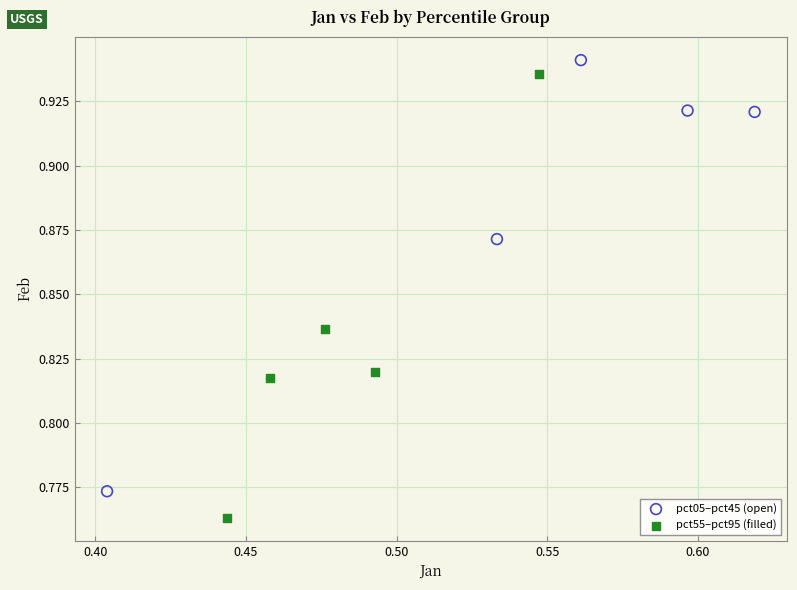

Which series contains the highest Y value?

pct05–pct45 (open)